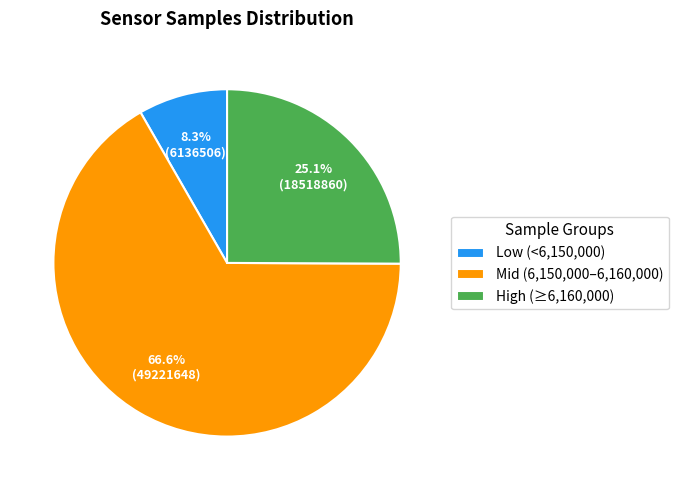

Which slice represents more than half of the pie?

Mid (6,150,000–6,160,000)